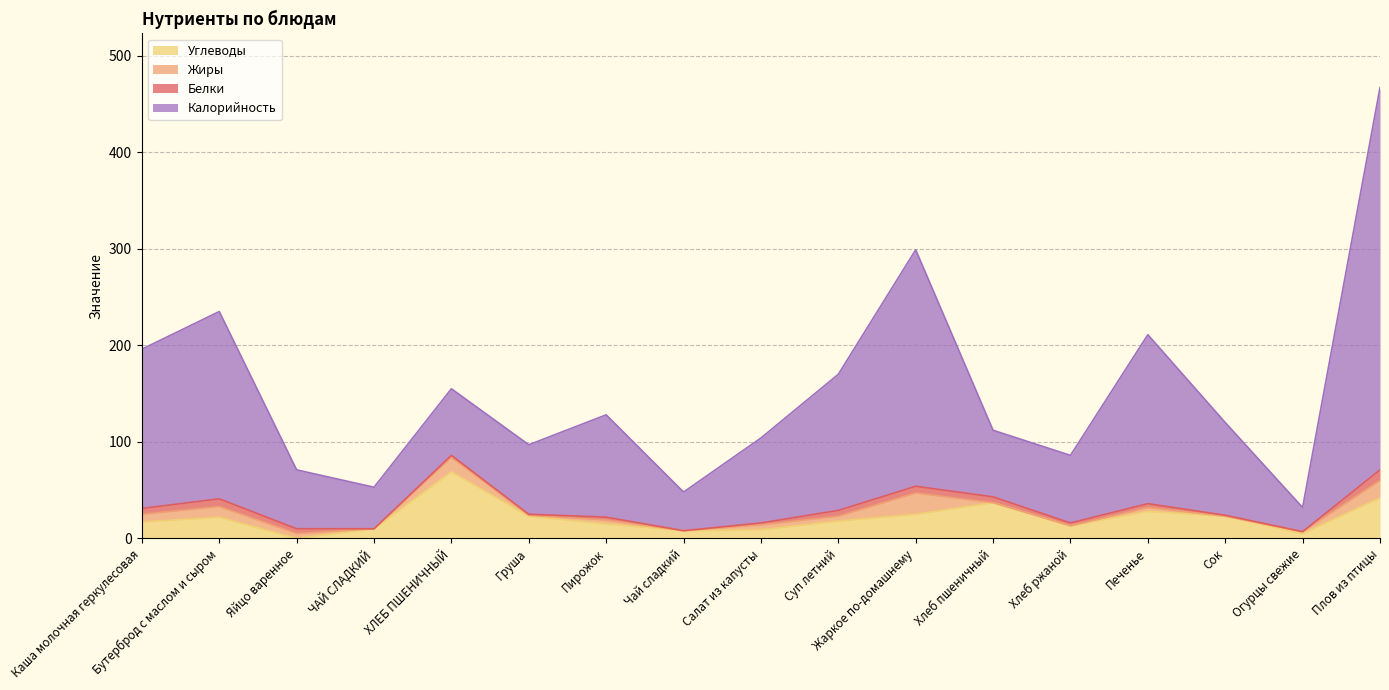

The Калорийность series shows 104 at Салат из капусты. True or false?

True